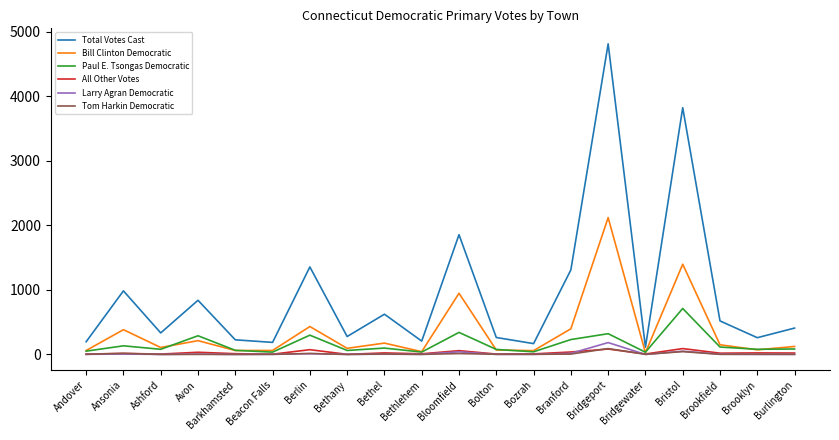

Which series has the widest spread of values?

Total Votes Cast